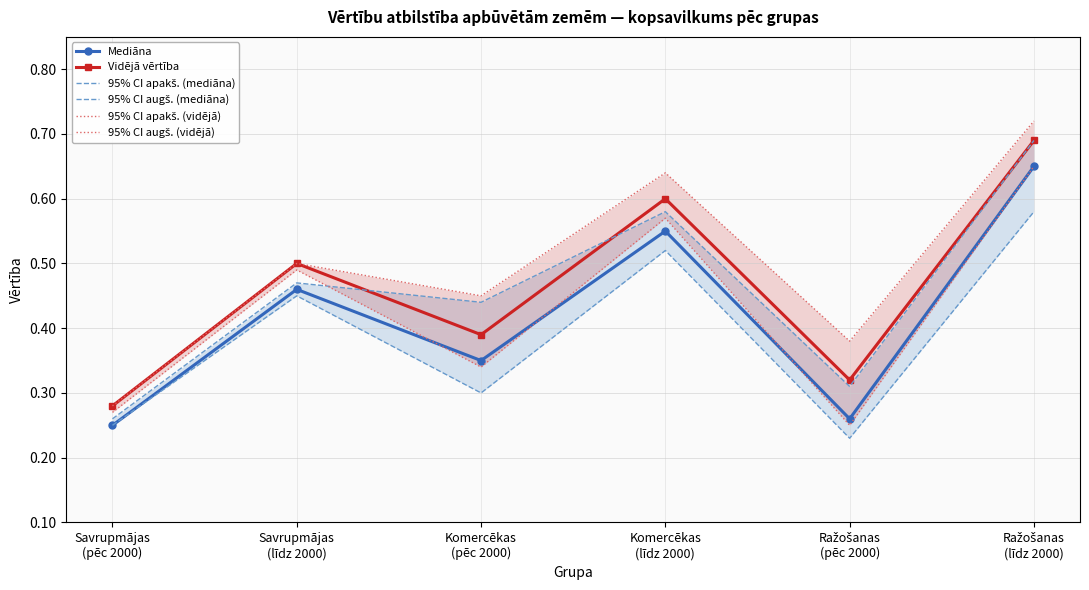

At which label does 95% CI augš. (mediāna) reach its peak?

Ražošanas
(līdz 2000)